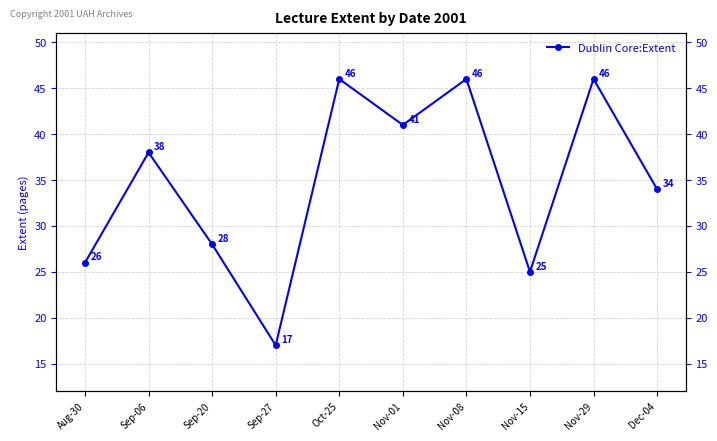

How many points are lower than both their immediate neighbors (excluding endpoints)?

3